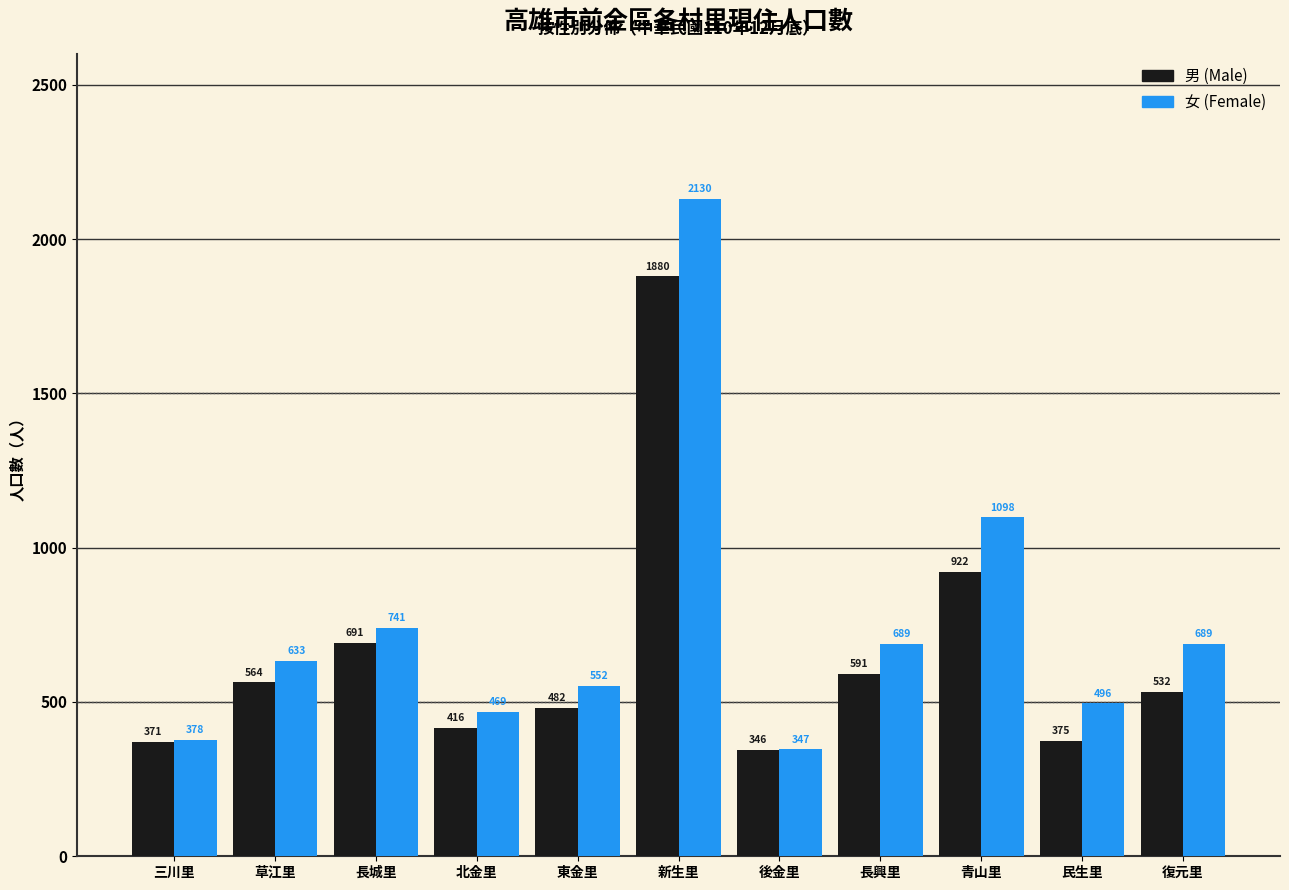

Reading left to right, extract all data points from this chart.

男 (Male): 三川里=371	草江里=564	長城里=691	北金里=416	東金里=482	新生里=1880	後金里=346	長興里=591	青山里=922	民生里=375	復元里=532
女 (Female): 三川里=378	草江里=633	長城里=741	北金里=469	東金里=552	新生里=2130	後金里=347	長興里=689	青山里=1098	民生里=496	復元里=689